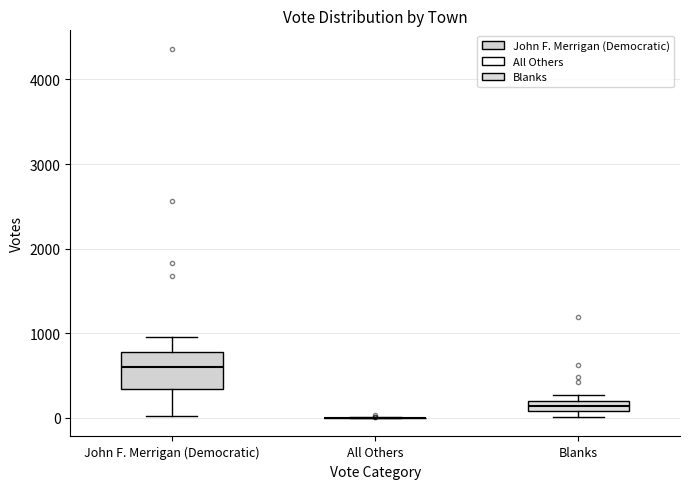

Which box is the tallest, from its lower edge to its upper edge?

John F. Merrigan (Democratic)